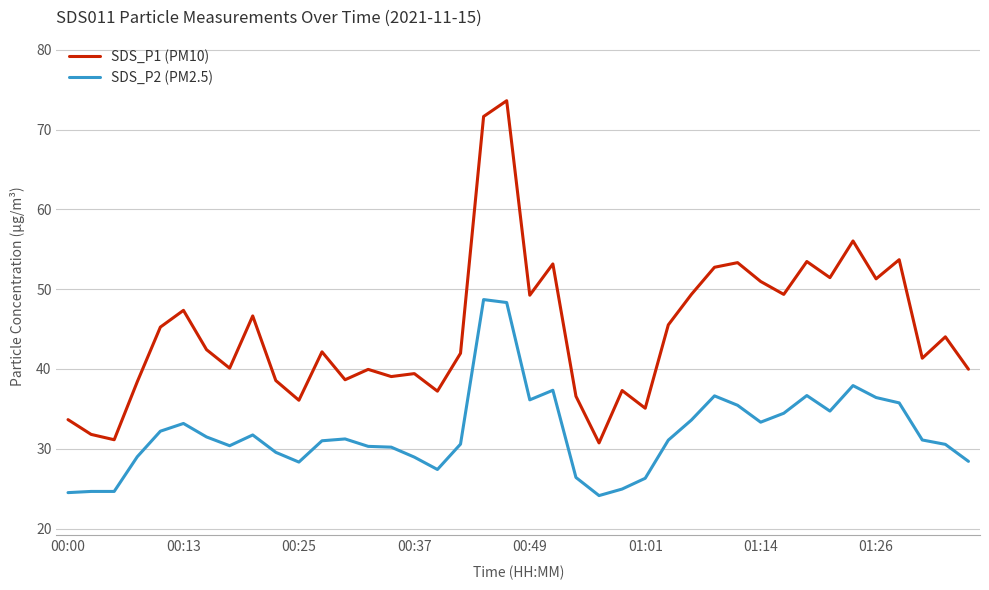

True or false: SDS_P1 (PM10) and SDS_P2 (PM2.5) cross at least once.

False